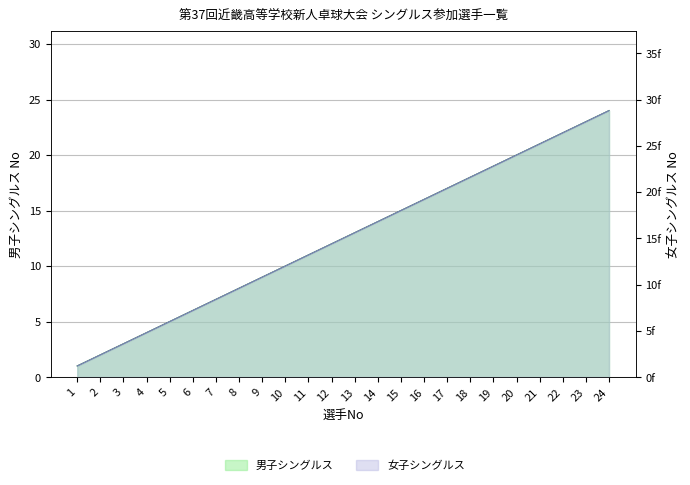

True or false: 男子シングルス and 女子シングルス cross at least once.

False